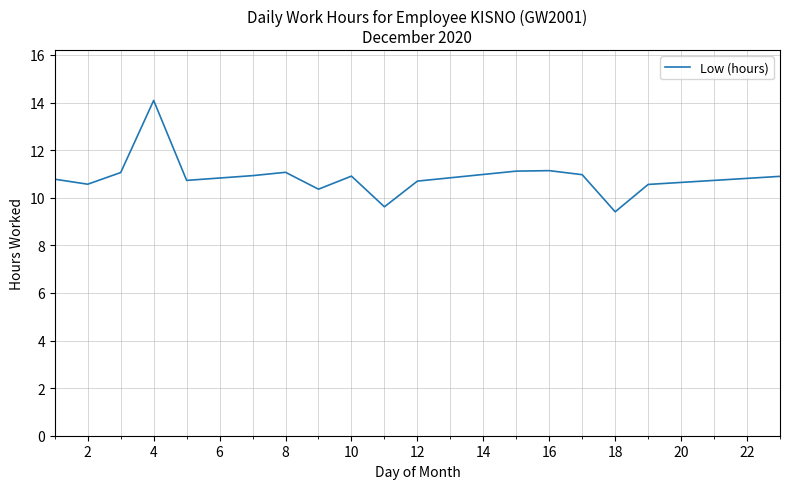

What is the difference between the maximum and minimum values?

4.7